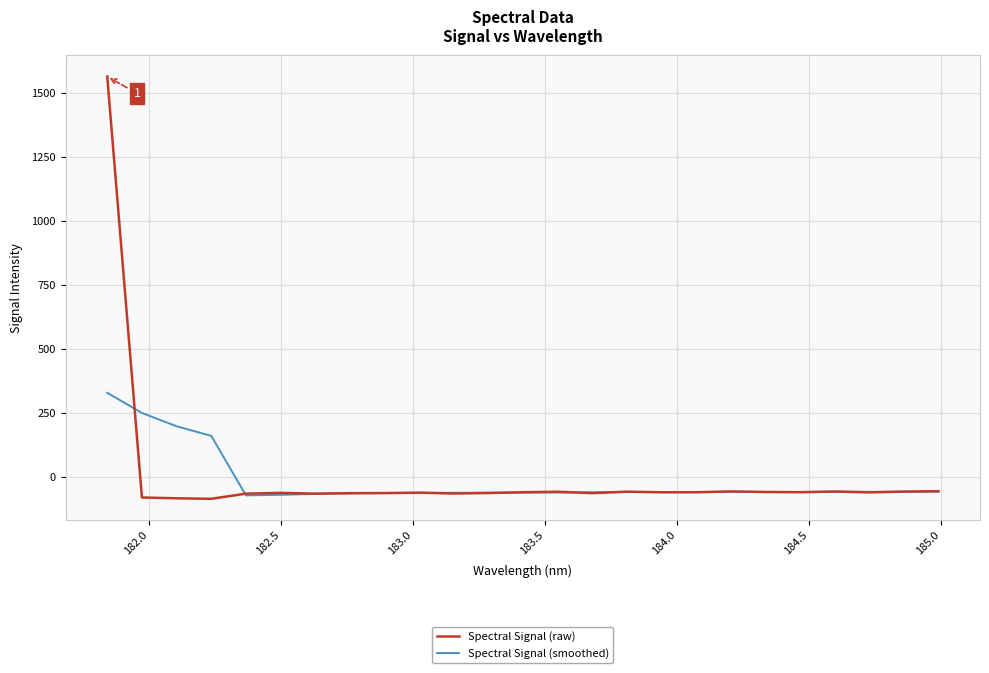

Which series has the widest spread of values?

Spectral Signal (raw)